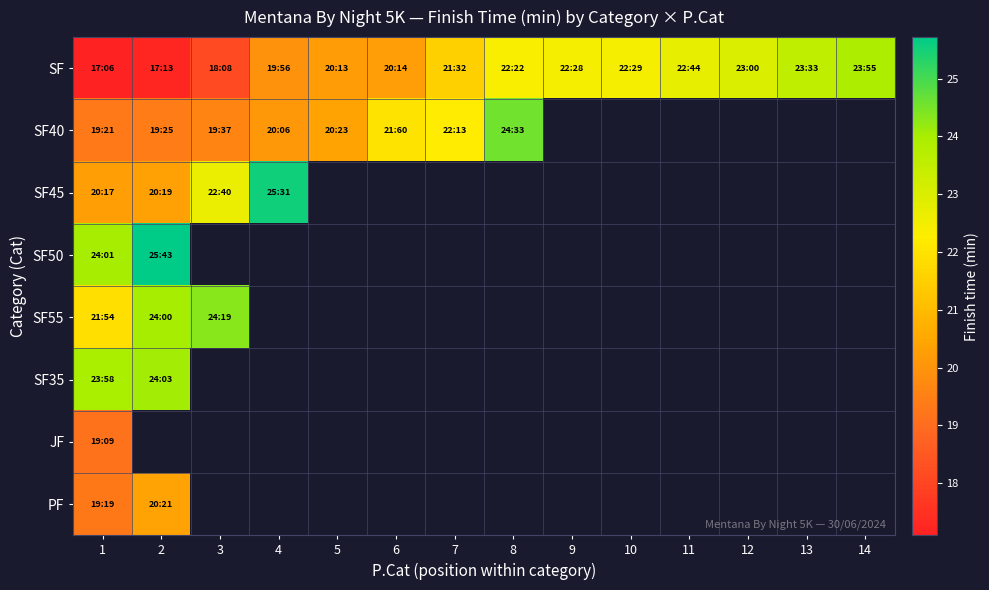

Which series has the largest range (max minus min)?

SF